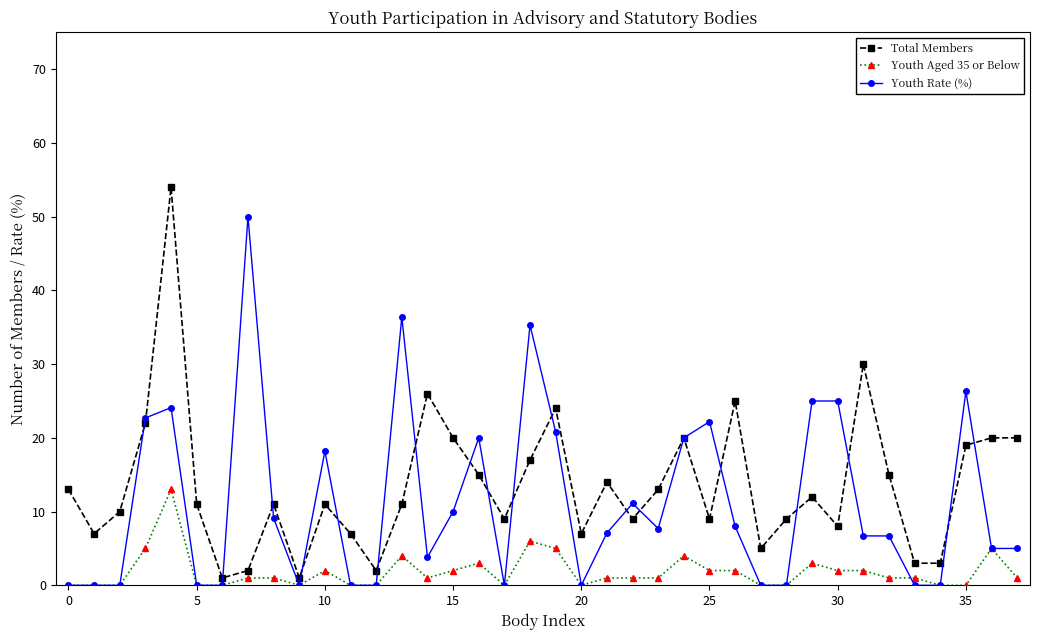

True or false: Youth Aged 35 or Below and Total Members cross at least once.

False